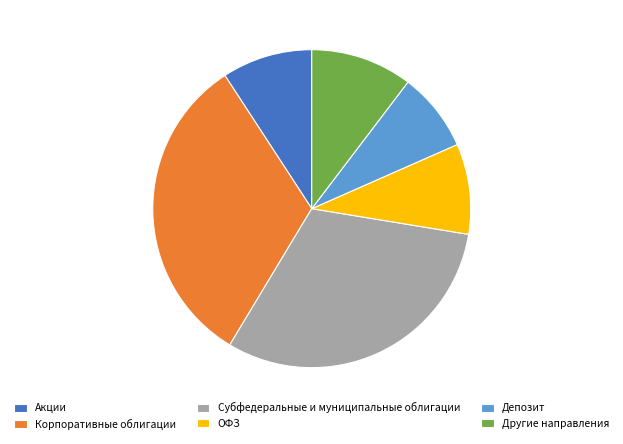

Which category has the biggest portion of the pie?

Корпоративные облигации